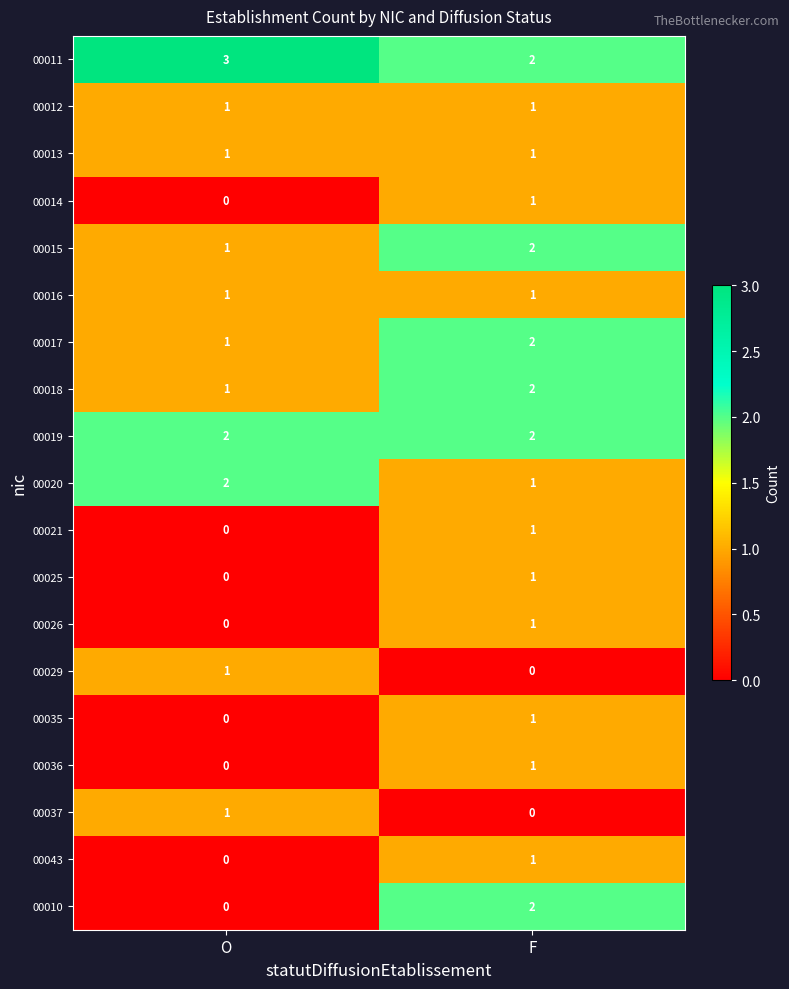

Between O and F, which series saw the biggest shift?

00010